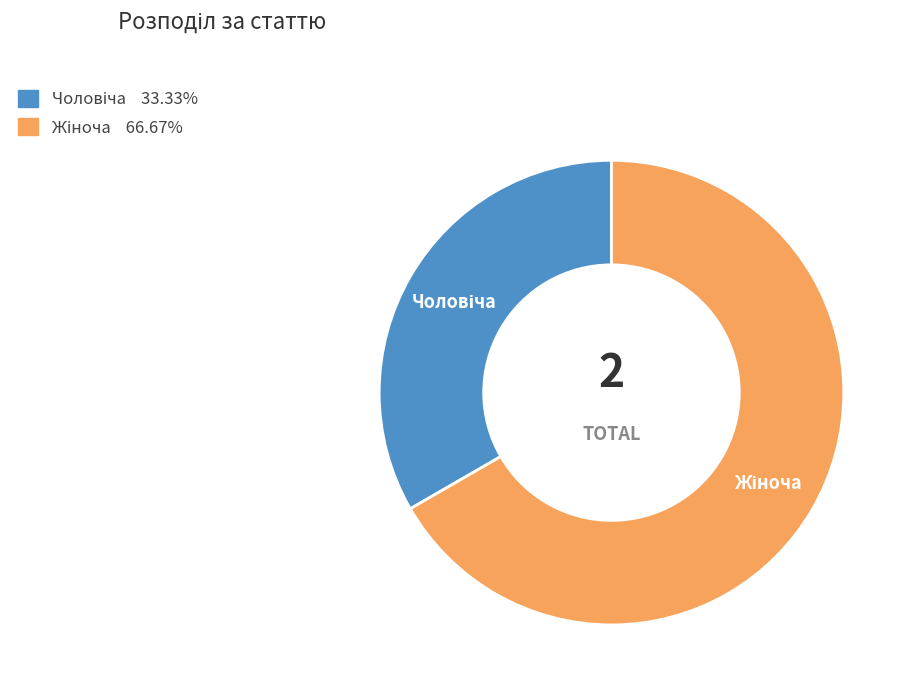

Does any single category account for the majority?

Yes